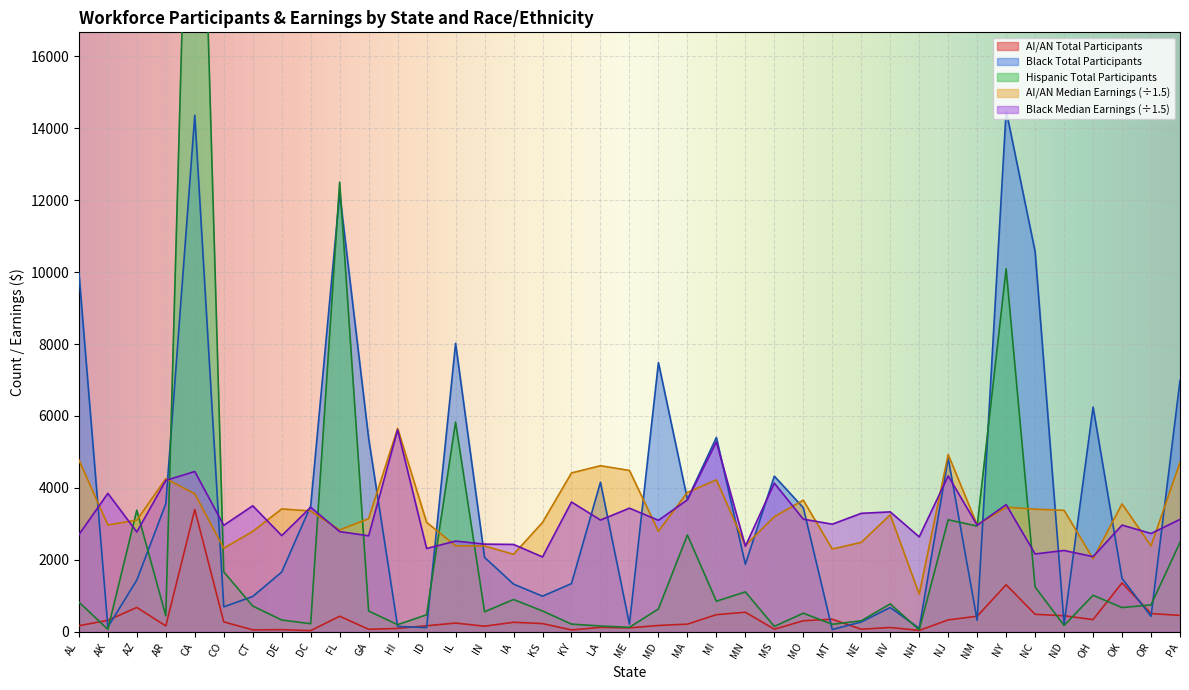

Is the value of AI/AN Median Earnings at AK greater than the value of AI/AN Total Participants at FL?

Yes